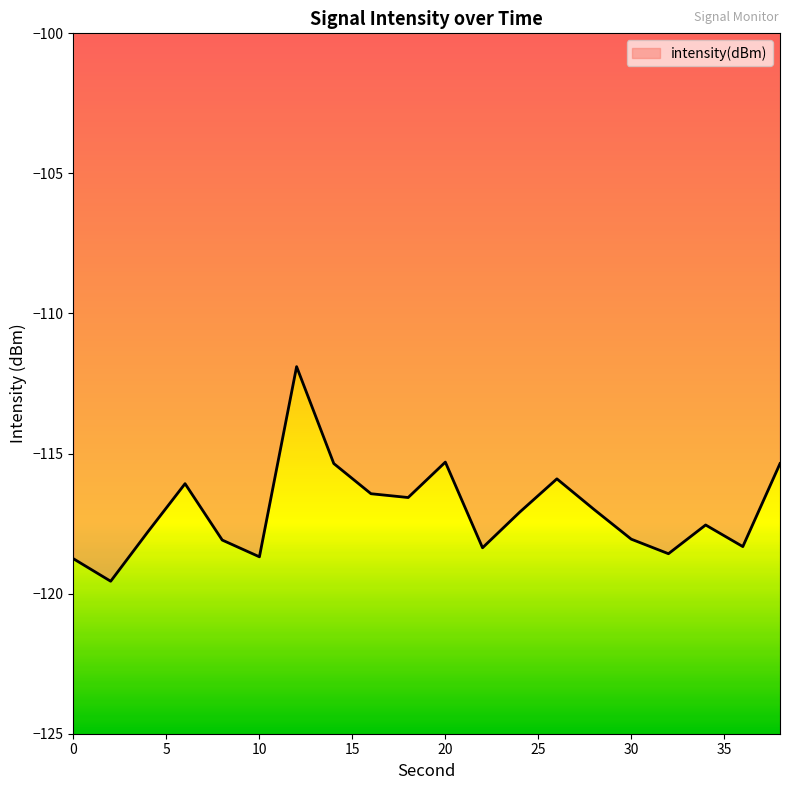

What is the minimum value shown in the chart?

-119.6